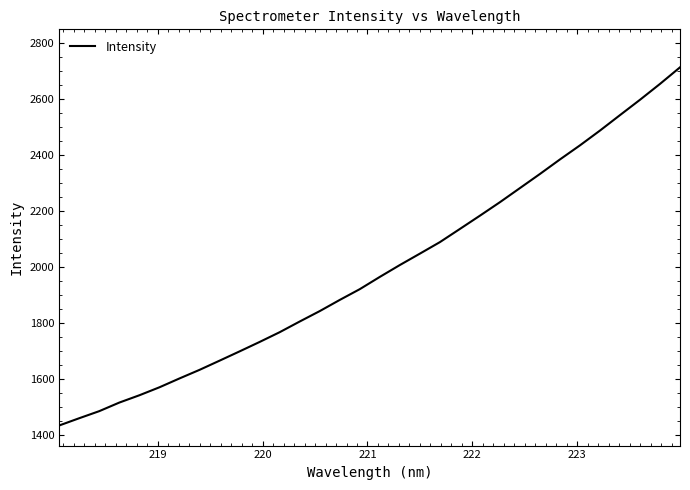

Reading left to right, transcribe all the data shown in this chart.

1434.9	1460.8	1486.1	1516.7	1542.7	1571.2	1602.7	1633.4	1666.2	1699.4	1733.1	1767.9	1806.0	1843.2	1883.1	1921.5	1965.3	2007.6	2048.3	2089.4	2136.5	2183.9	2232.1	2282.4	2332.8	2384.7	2435.0	2487.8	2542.9	2597.6	2654.3	2713.5